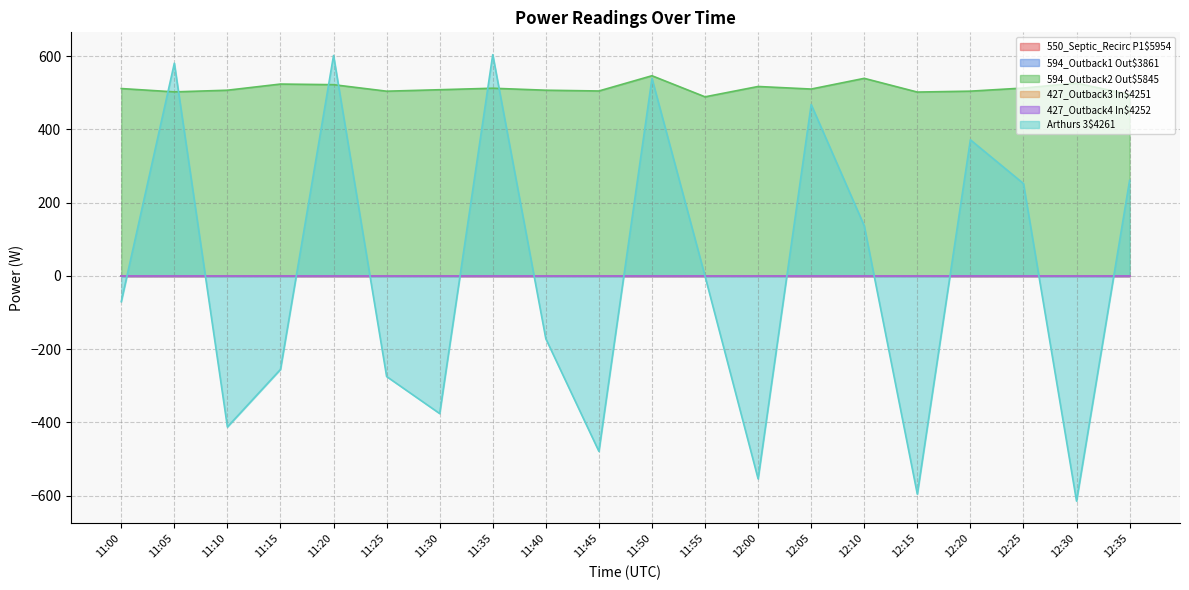

Reading right to left, list all the values displayed in this chart.

550_Septic_Recirc P1$5954: 12:35=0.0	12:30=0.0	12:25=0.0	12:20=0.0	12:15=0.0	12:10=0.0	12:05=0.0	12:00=0.0	11:55=0.0	11:50=0.0	11:45=0.0	11:40=0.0	11:35=0.0	11:30=0.0	11:25=0.0	11:20=0.0	11:15=0.0	11:10=0.0	11:05=0.0	11:00=0.0
594_Outback1 Out$3861: 12:35=0.0	12:30=0.0	12:25=0.0	12:20=0.0	12:15=0.0	12:10=0.0	12:05=0.0	12:00=0.0	11:55=0.0	11:50=0.0	11:45=0.0	11:40=0.0	11:35=0.0	11:30=0.0	11:25=0.0	11:20=0.0	11:15=0.0	11:10=0.0	11:05=0.0	11:00=0.0
594_Outback2 Out$5845: 12:35=495.4	12:30=526.4	12:25=513.1	12:20=504.5	12:15=502.1	12:10=539.5	12:05=510.3	12:00=517.3	11:55=489.0	11:50=546.6	11:45=505.0	11:40=507.1	11:35=512.5	11:30=508.4	11:25=504.4	11:20=522.2	11:15=523.9	11:10=507.1	11:05=502.6	11:00=511.7
427_Outback3 In$4251: 12:35=0.0	12:30=0.0	12:25=0.0	12:20=0.0	12:15=0.0	12:10=0.0	12:05=0.0	12:00=0.0	11:55=0.0	11:50=0.0	11:45=0.0	11:40=0.0	11:35=0.0	11:30=0.0	11:25=0.0	11:20=0.0	11:15=0.0	11:10=0.0	11:05=0.0	11:00=0.0
427_Outback4 In$4252: 12:35=0.0	12:30=0.0	12:25=0.0	12:20=0.0	12:15=0.0	12:10=0.0	12:05=0.0	12:00=0.0	11:55=0.0	11:50=0.0	11:45=0.0	11:40=0.0	11:35=0.0	11:30=0.0	11:25=0.0	11:20=0.0	11:15=0.0	11:10=0.0	11:05=0.0	11:00=0.0
Arthurs 3$4261: 12:35=260.7	12:30=-614.8	12:25=252.2	12:20=371.6	12:15=-595.9	12:10=136.9	12:05=468.1	12:00=-554.1	11:55=-0.8	11:50=539.4	11:45=-479.0	11:40=-171.6	11:35=604.2	11:30=-375.9	11:25=-274.7	11:20=601.9	11:15=-255.3	11:10=-412.4	11:05=580.9	11:00=-70.2